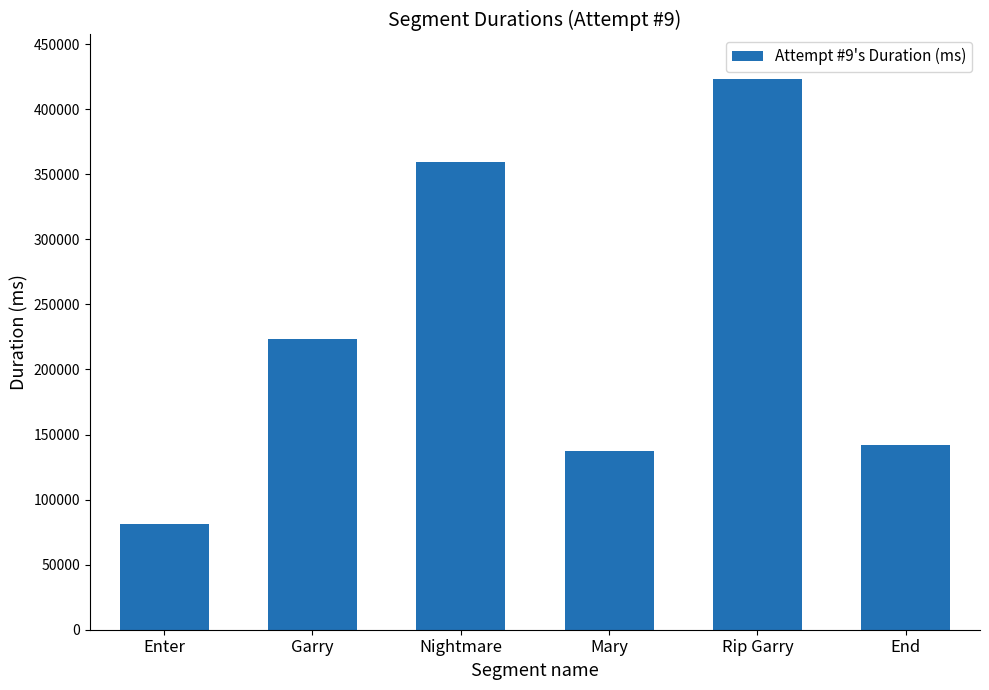

Reading left to right, extract all data points from this chart.

Enter=81182	Garry=223091	Nightmare=359451	Mary=137376	Rip Garry=423557	End=141987